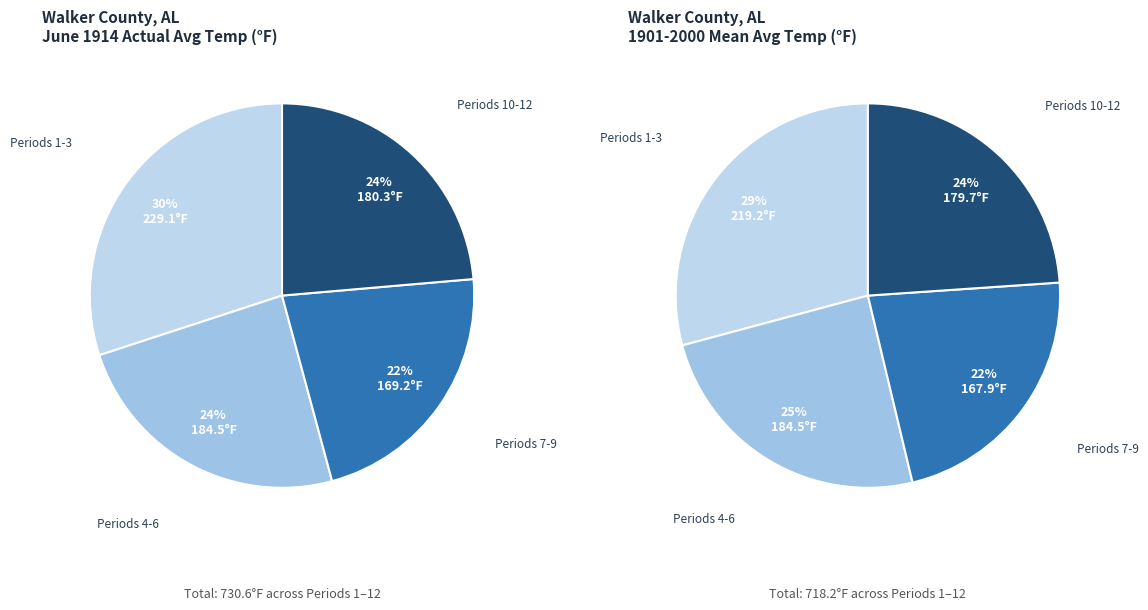

The Period 2 slice represents 1% of the pie. True or false?

False